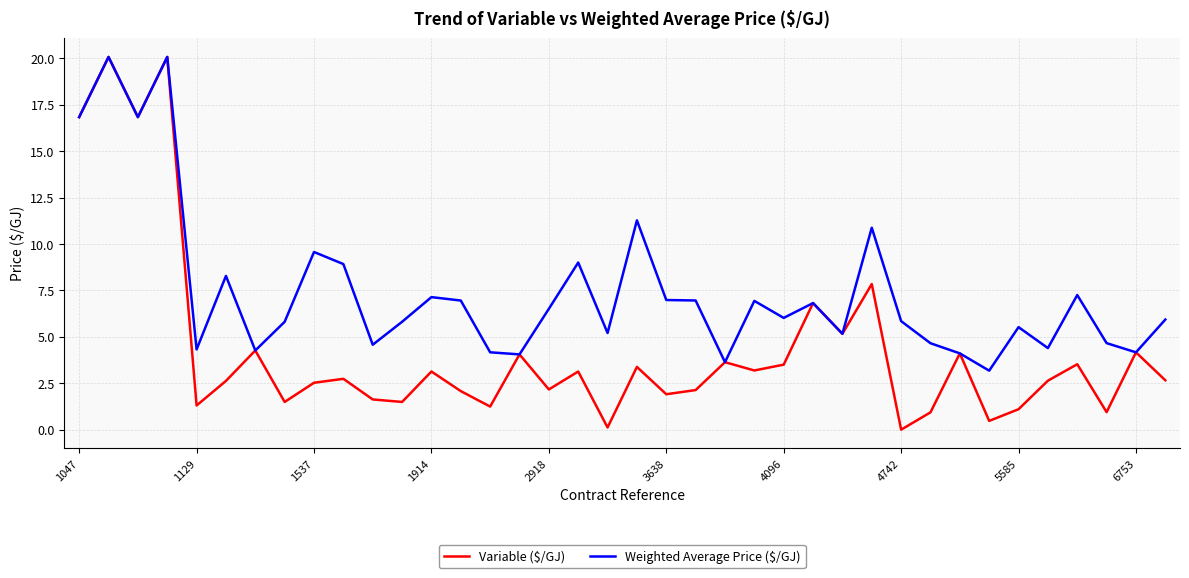

What is the difference between the maximum and minimum values in the Variable ($/GJ) series?

20.1